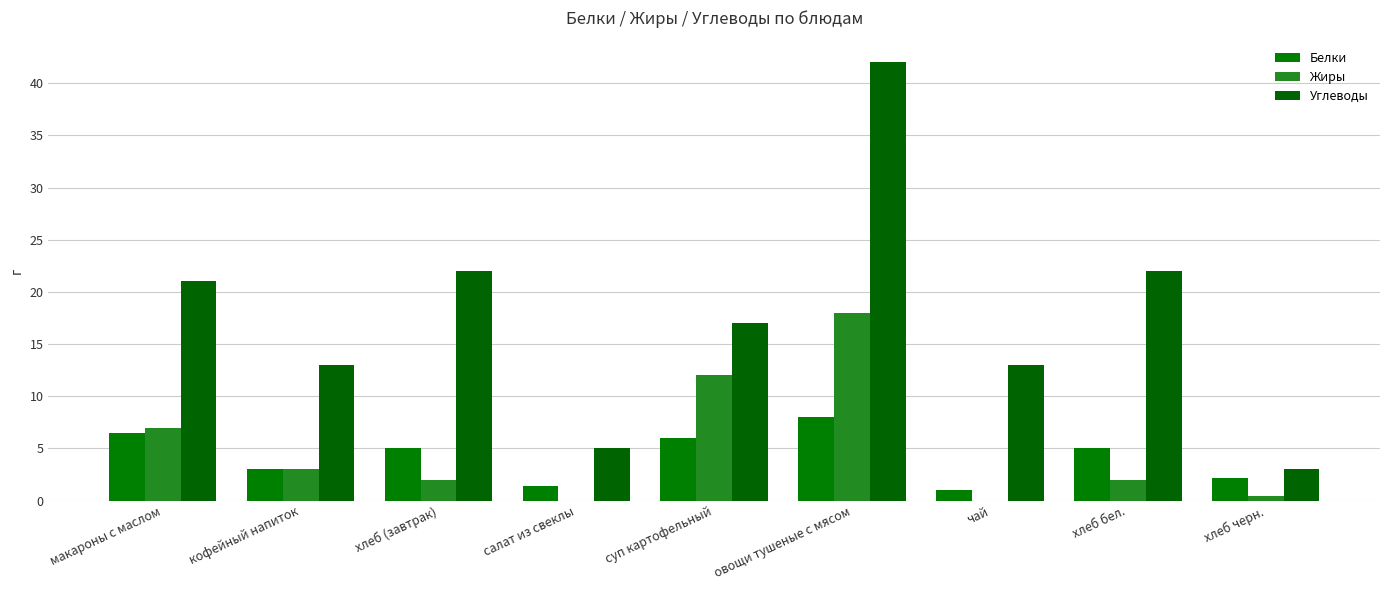

Read the Углеводы value at хлеб бел..

22.0